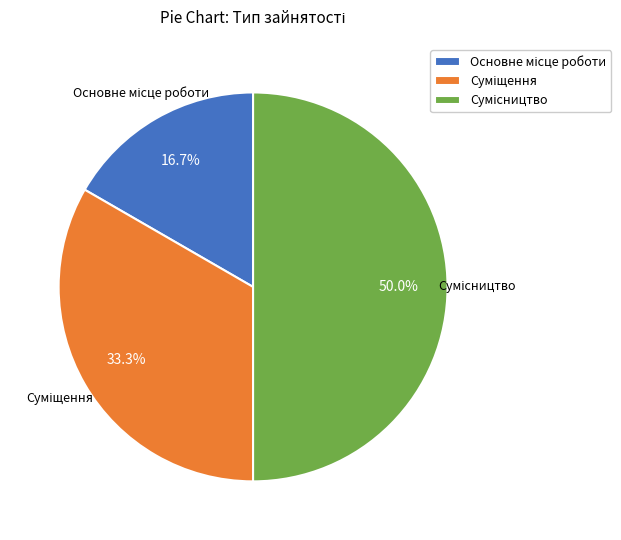

Count the number of slices in the pie.

3